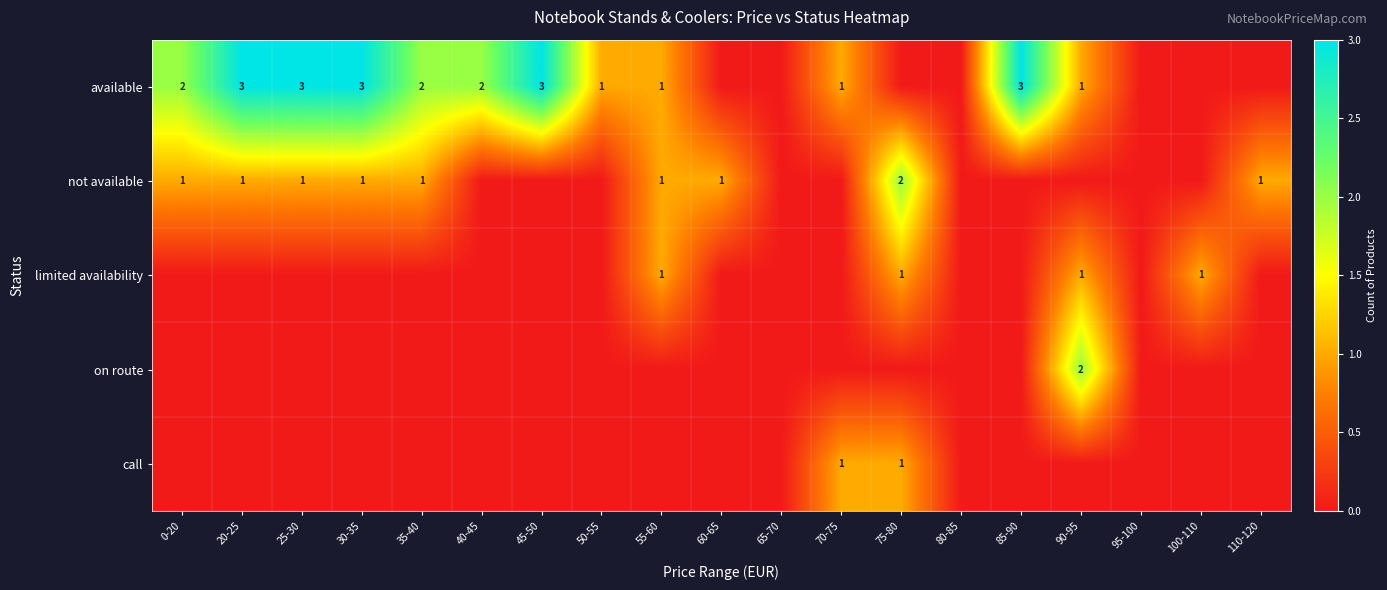

The value of limited availability at 75-80 is 1. True or false?

True